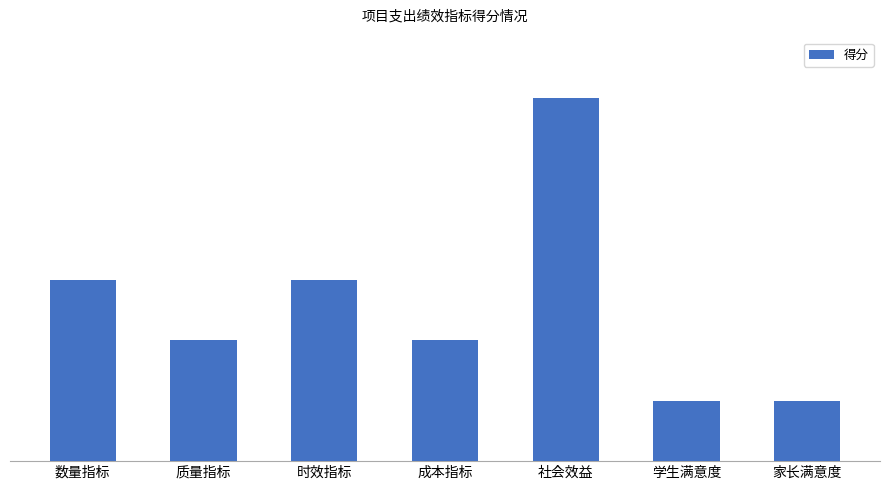

Which category has the lowest value across all series?

学生满意度